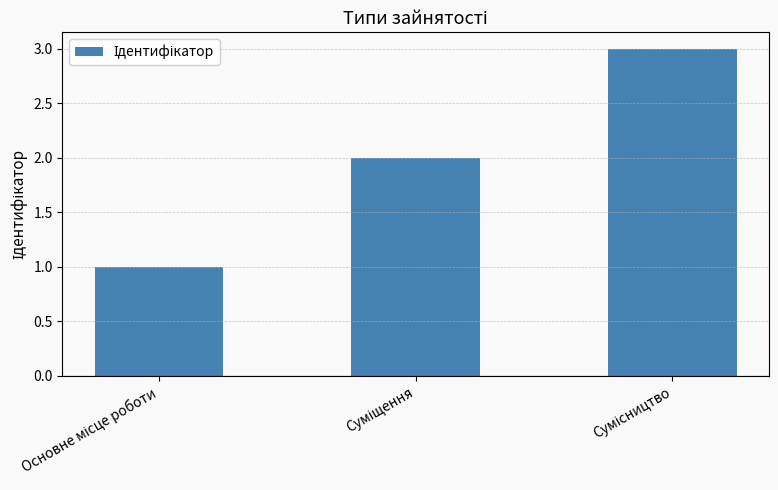

What is the greatest value displayed?

3